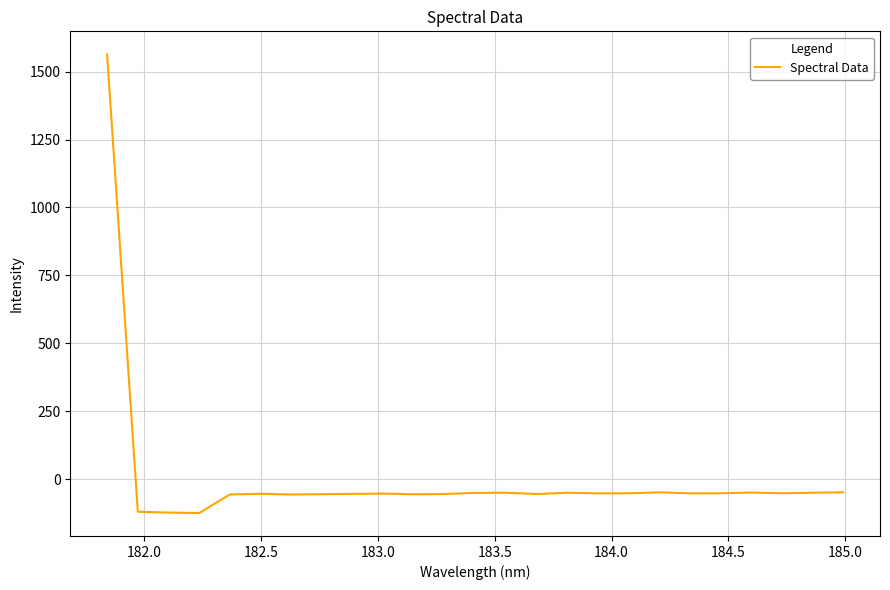

What is the difference between the maximum and minimum values?

1687.0